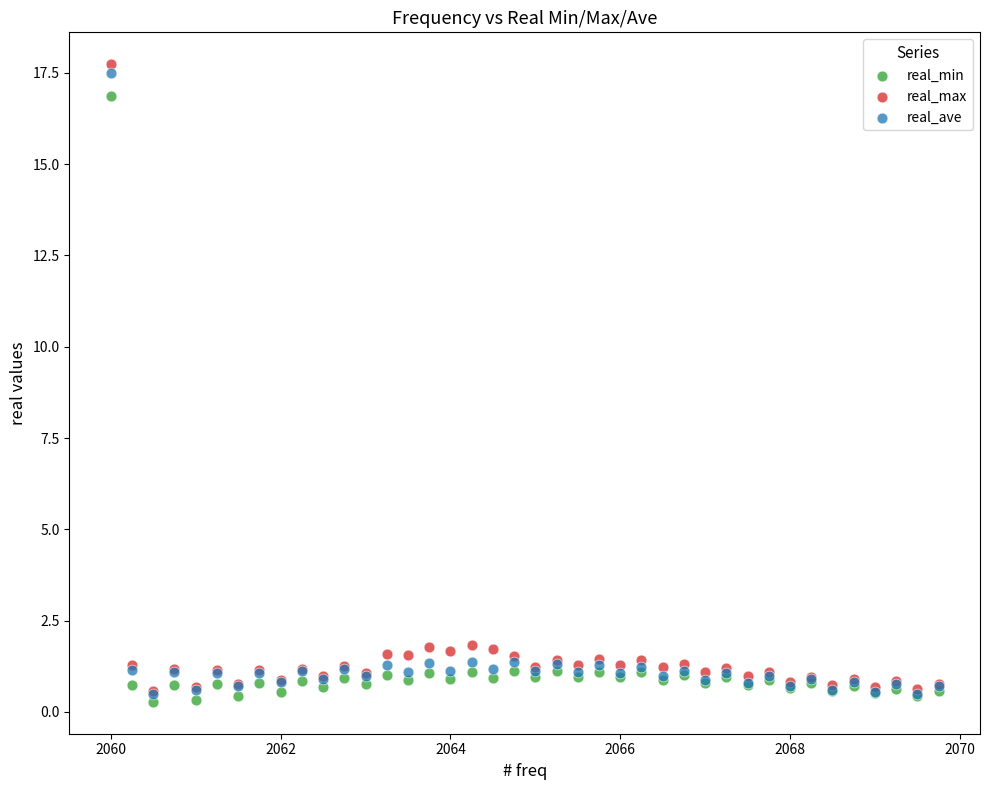

What are all the series names shown in the legend?

real_min, real_max, real_ave